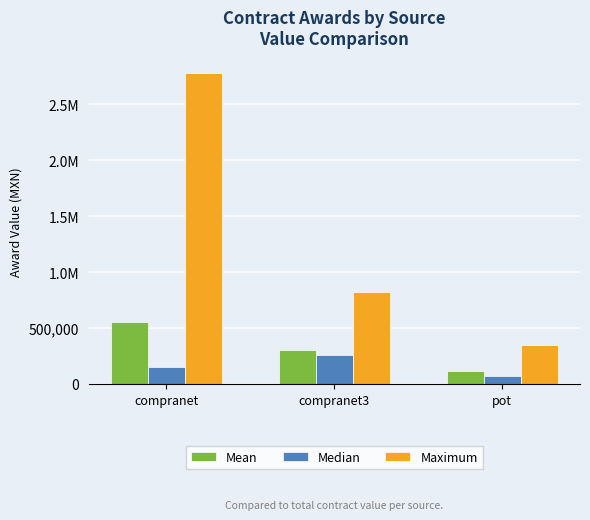

Does the chart contain any negative values?

No